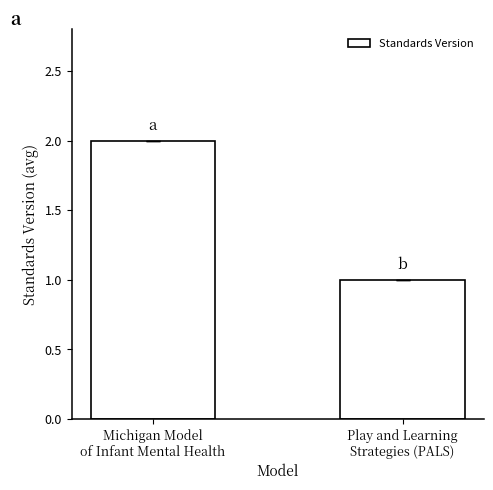

Count the values in the range 1 to 2.

2